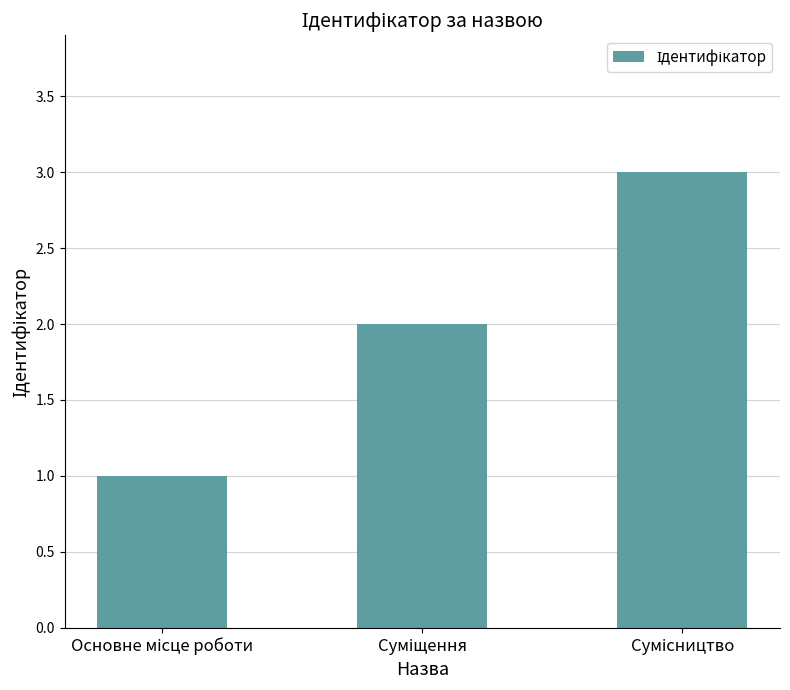

What is the greatest value displayed?

3